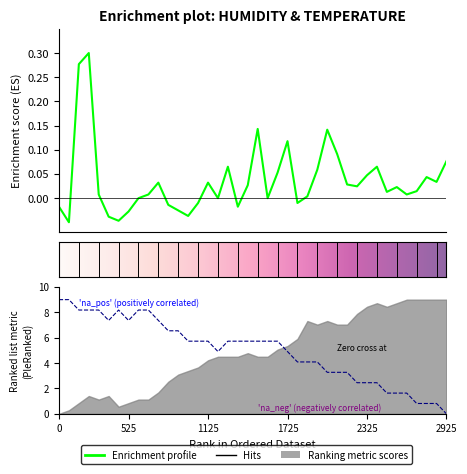

How many interior local peaks does the SDS_P1 series have?

10